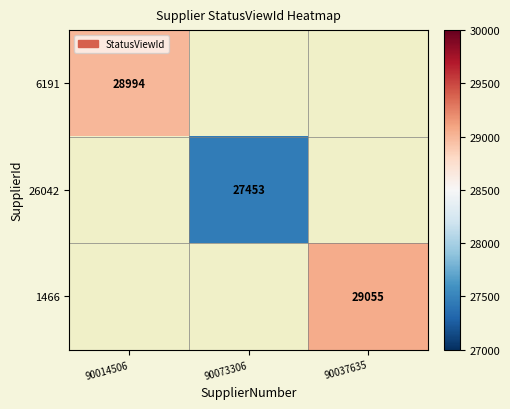

Is it true that 1466 equals 41091 at 90037635?

False